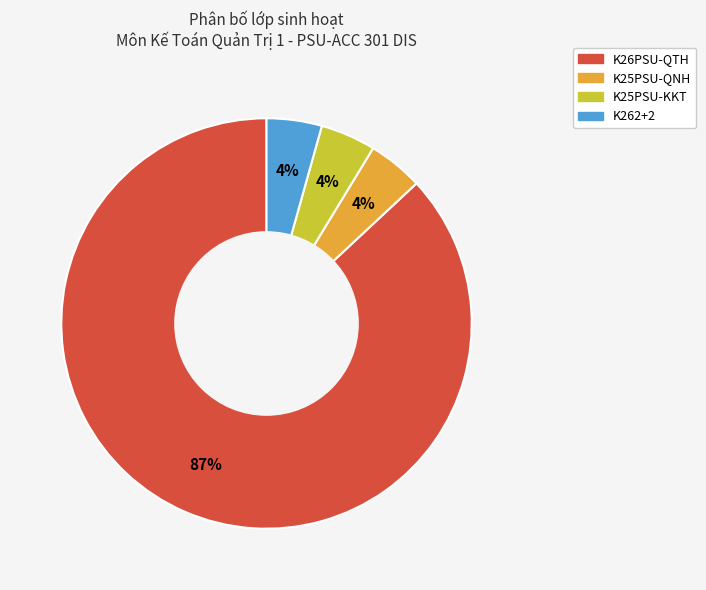

To the nearest percent, what portion does K25PSU-KKT represent?

4%